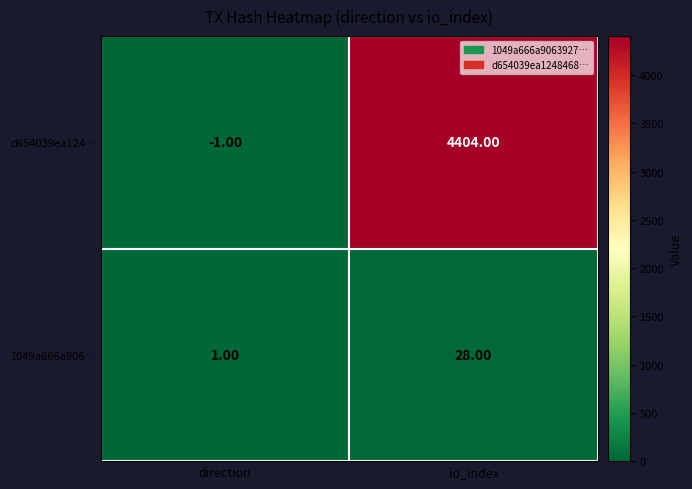

Rank the series at direction from lowest to highest value.

d654039ea124…, 1049a666a906…